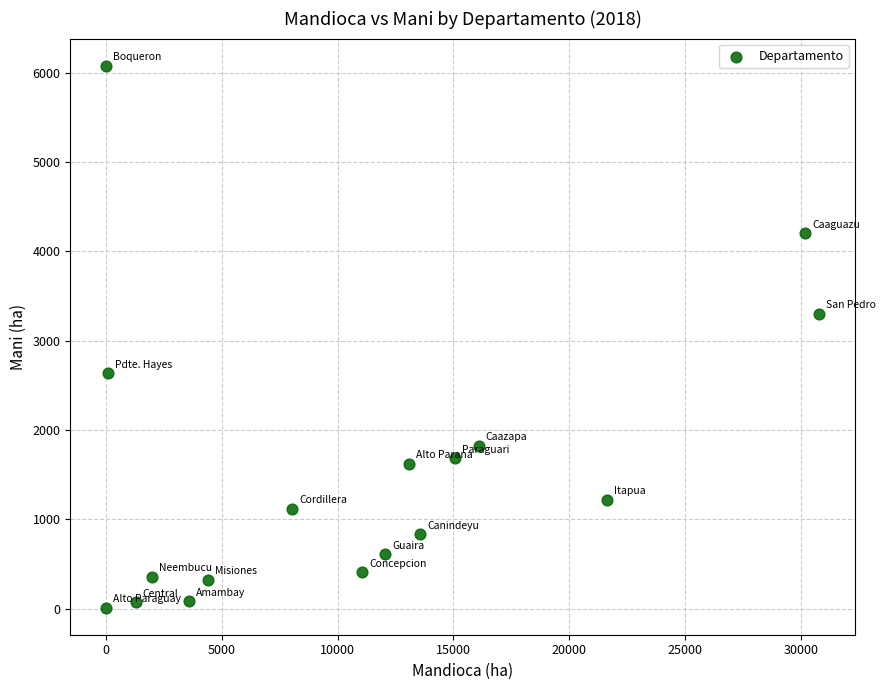

What is the range of X values (max minus min)?

30752